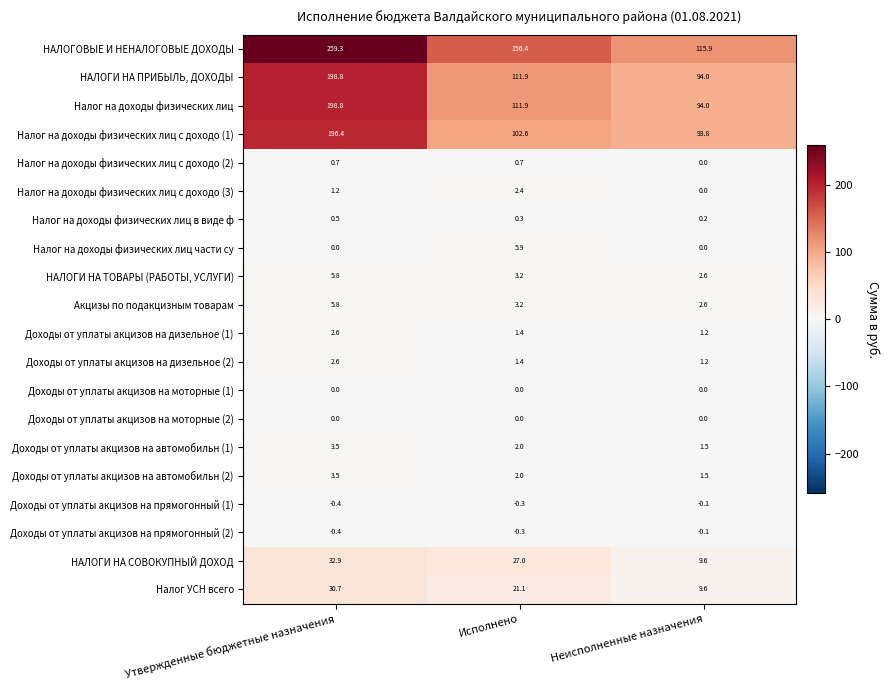

At which label does Акцизы по подакцизным товарам first exceed 3?

Утвержденные бюджетные назначения